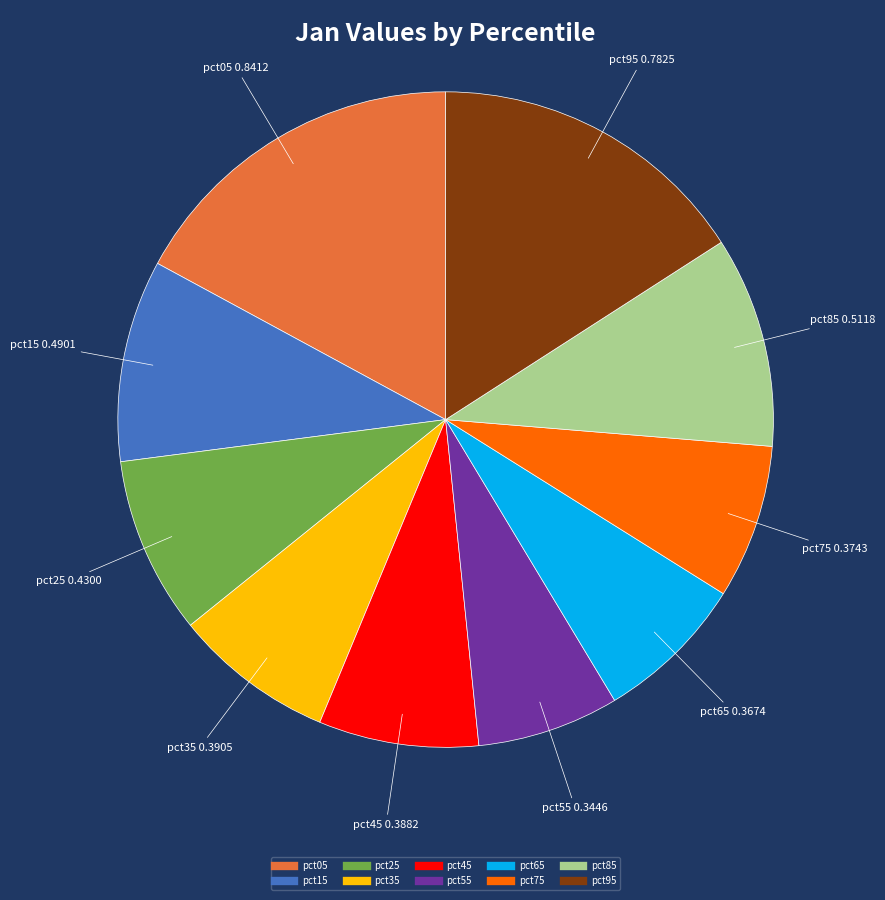

How many slices are in this pie chart?

10